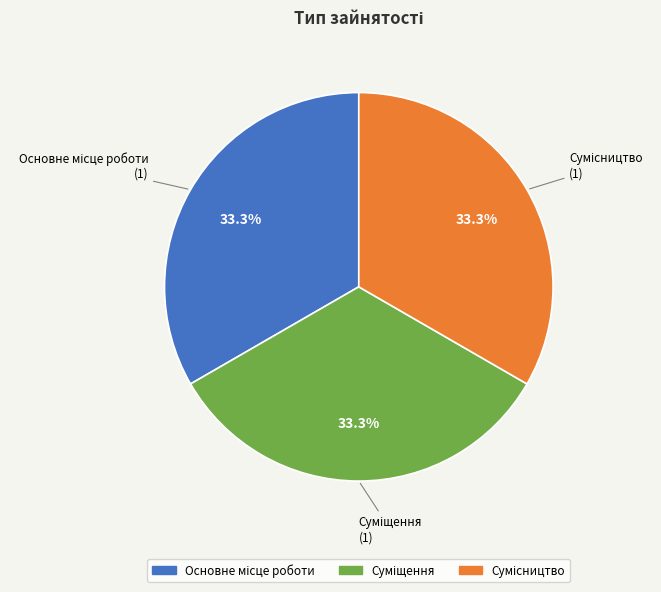

Is there any slice that represents more than half of the pie?

No